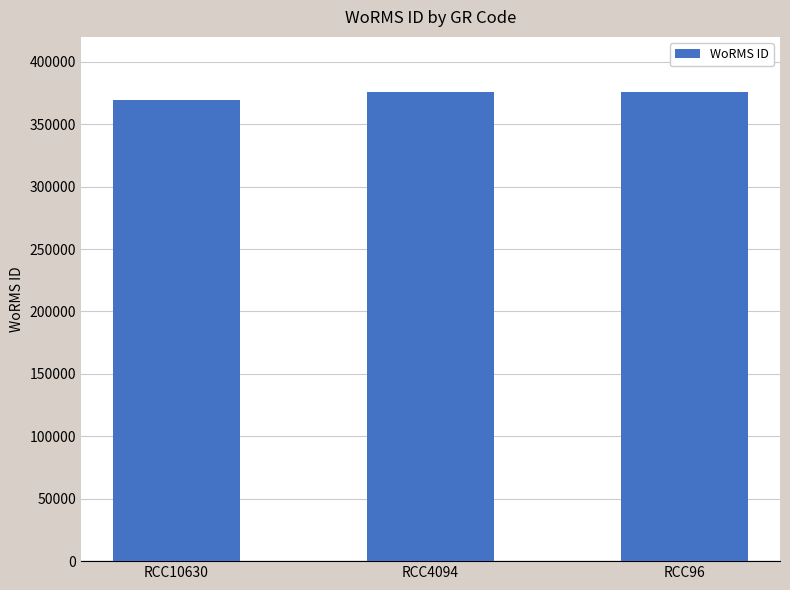

What value does the data have at RCC96, to the nearest 10?

375700